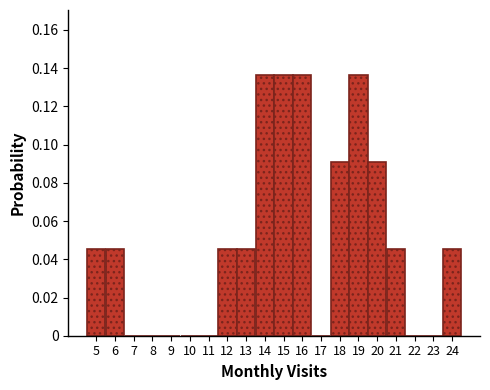

How tall is the bar that spans 15.5 to 16.5 on the x-axis? The values are not printed on the chart, so give them approximately, as read against the axis.

0.136